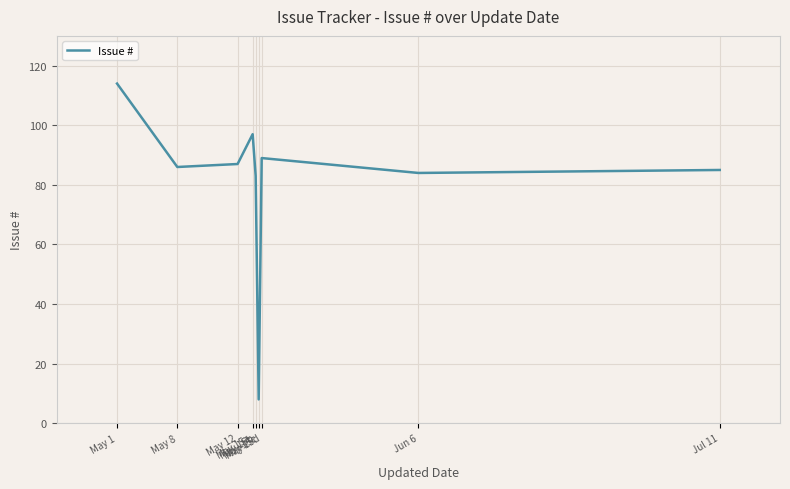

What is the minimum value shown in the chart?

8